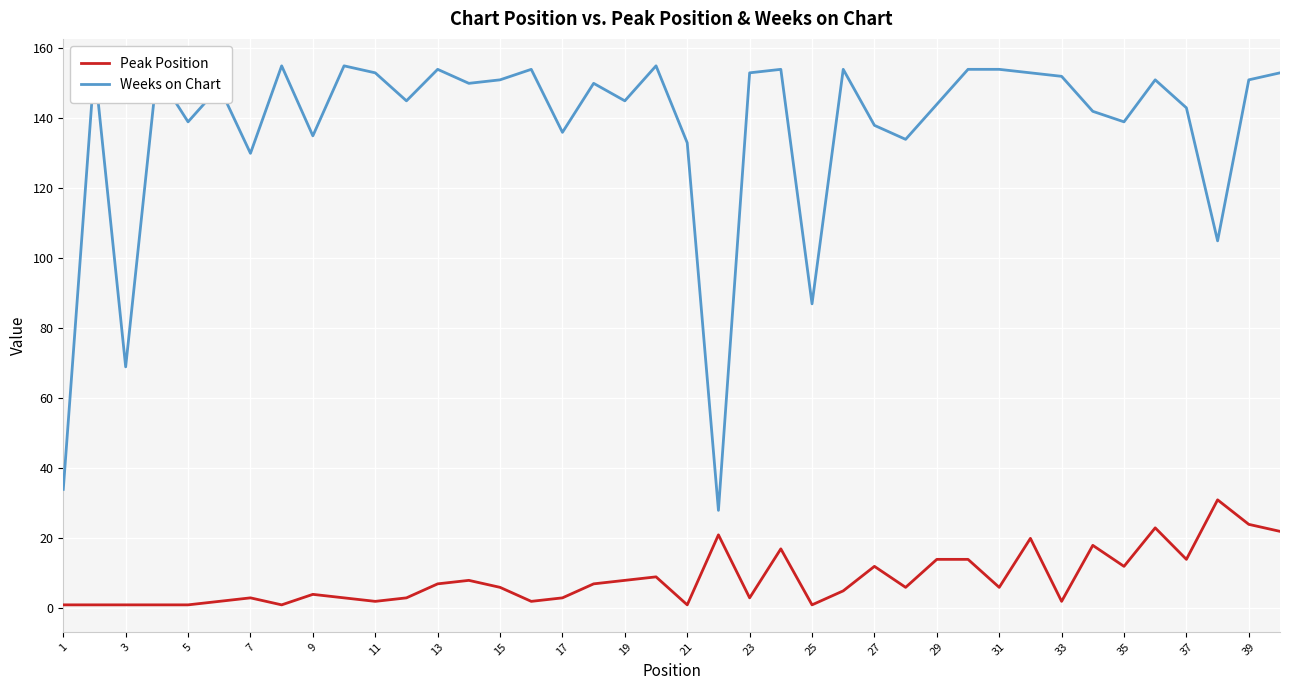

Reading left to right, what are all the values shown in this chart?

Peak Position: 1	1	1	1	1	2	3	1	4	3	2	3	7	8	6	2	3	7	8	9	1	21	3	17	1	5	12	6	14	14	6	20	2	18	12	23	14	31	24	22
Weeks on Chart: 34	155	69	153	139	149	130	155	135	155	153	145	154	150	151	154	136	150	145	155	133	28	153	154	87	154	138	134	144	154	154	153	152	142	139	151	143	105	151	153